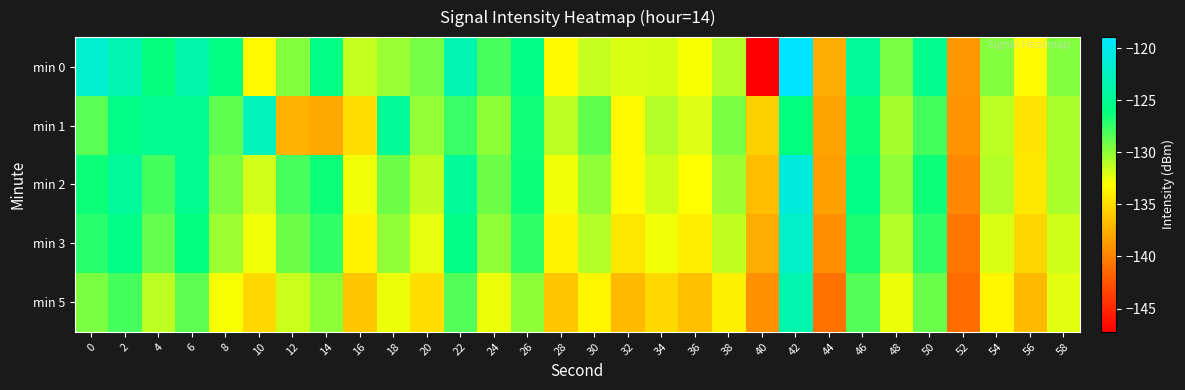

Reading right to left, transcribe all the data shown in this chart.

min 0: 58=-129.6	56=-133.3	54=-129.8	52=-138.7	50=-125.2	48=-129.4	46=-124.6	44=-137.7	42=-118.9	40=-147.2	38=-131.0	36=-133.0	34=-131.9	32=-132.0	30=-131.5	28=-133.4	26=-125.5	24=-128.1	22=-123.3	20=-129.3	18=-130.3	16=-131.5	14=-125.7	12=-129.7	10=-133.4	8=-125.8	6=-123.8	4=-126.2	2=-123.3	0=-121.7
min 1: 58=-130.7	56=-134.5	54=-131.2	52=-139.0	50=-127.9	48=-130.6	46=-126.3	44=-138.1	42=-125.9	40=-135.7	38=-129.5	36=-132.1	34=-131.0	32=-133.5	30=-128.8	28=-131.2	26=-126.5	24=-129.9	22=-127.7	20=-130.1	18=-124.8	16=-134.9	14=-137.8	12=-137.4	10=-122.7	8=-128.7	6=-125.1	4=-125.1	2=-125.5	0=-128.5
min 2: 58=-130.7	56=-134.3	54=-131.0	52=-139.7	50=-126.3	48=-130.0	46=-125.7	44=-138.3	42=-121.0	40=-136.7	38=-130.3	36=-133.0	34=-131.7	32=-133.3	30=-130.0	28=-132.7	26=-126.3	24=-129.0	22=-124.7	20=-131.3	18=-129.0	16=-132.7	14=-126.3	12=-128.0	10=-131.8	8=-129.5	6=-125.1	4=-127.9	2=-124.6	0=-126.3
min 3: 58=-131.7	56=-135.3	54=-132.0	52=-140.7	50=-127.3	48=-131.0	46=-126.7	44=-139.3	42=-122.0	40=-137.7	38=-131.3	36=-134.0	34=-132.7	32=-134.3	30=-131.0	28=-133.7	26=-127.3	24=-130.0	22=-125.7	20=-132.3	18=-130.0	16=-133.7	14=-127.3	12=-129.0	10=-132.7	8=-130.3	6=-126.0	4=-128.8	2=-125.5	0=-127.1
min 5: 58=-132.2	56=-136.9	54=-133.6	52=-141.2	50=-128.9	48=-132.6	46=-128.2	44=-140.9	42=-123.6	40=-139.2	38=-133.9	36=-136.6	34=-135.2	32=-136.9	30=-133.6	28=-136.2	26=-129.9	24=-132.6	22=-128.2	20=-134.9	18=-132.6	16=-136.2	14=-129.9	12=-131.6	10=-135.2	8=-132.9	6=-128.6	4=-131.2	2=-127.9	0=-129.5